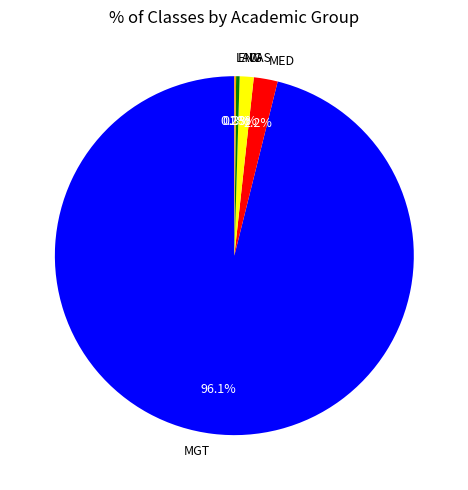

Between ENG and MED, which is larger?

MED